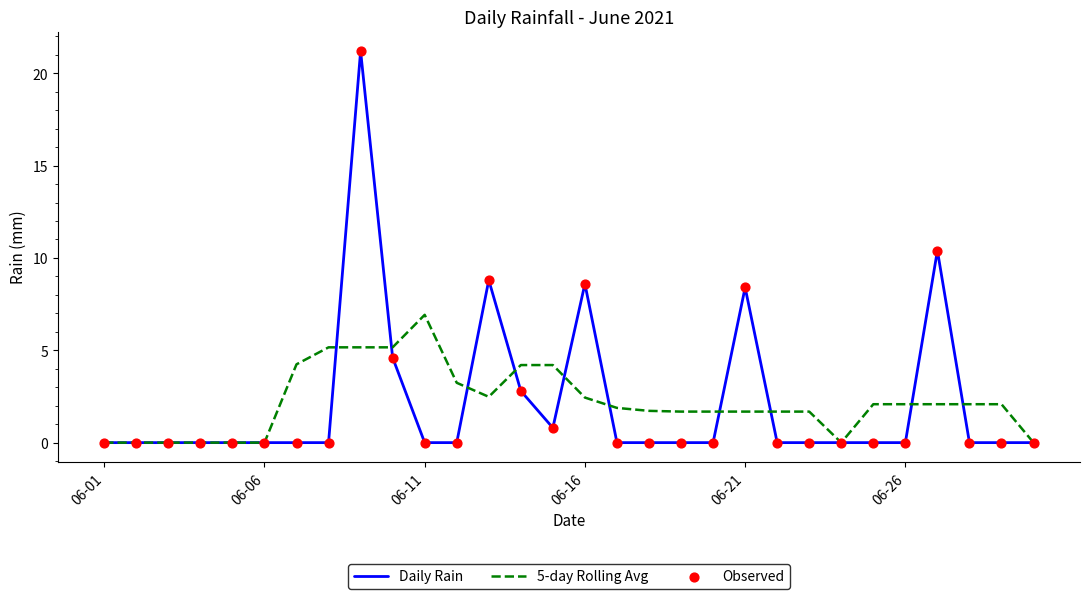

Which series has the largest range (max minus min)?

Daily Rain